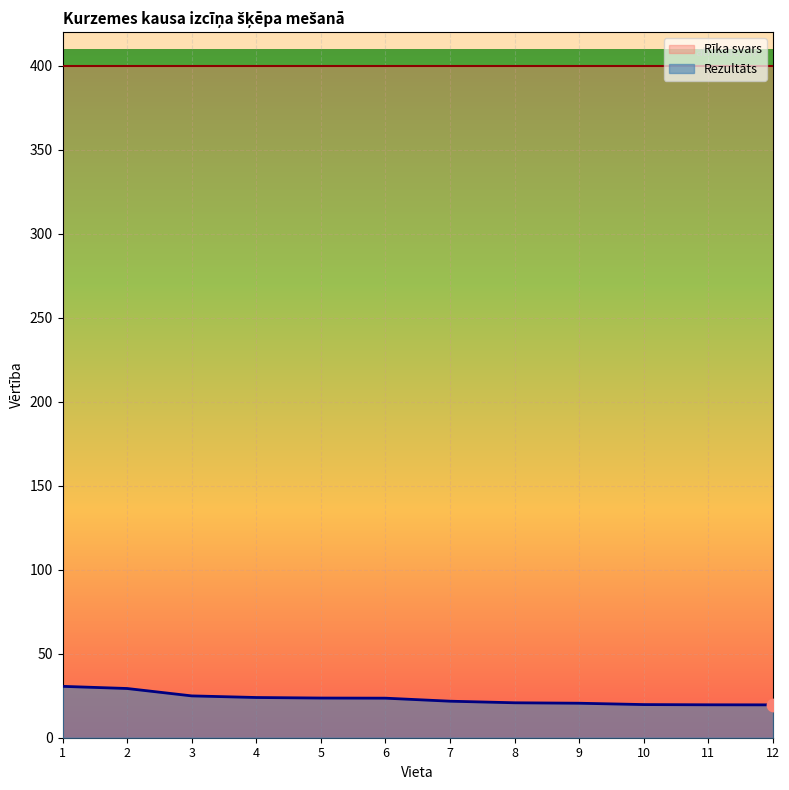

What is the ratio of the value at 3 to the value at 8?

1.2